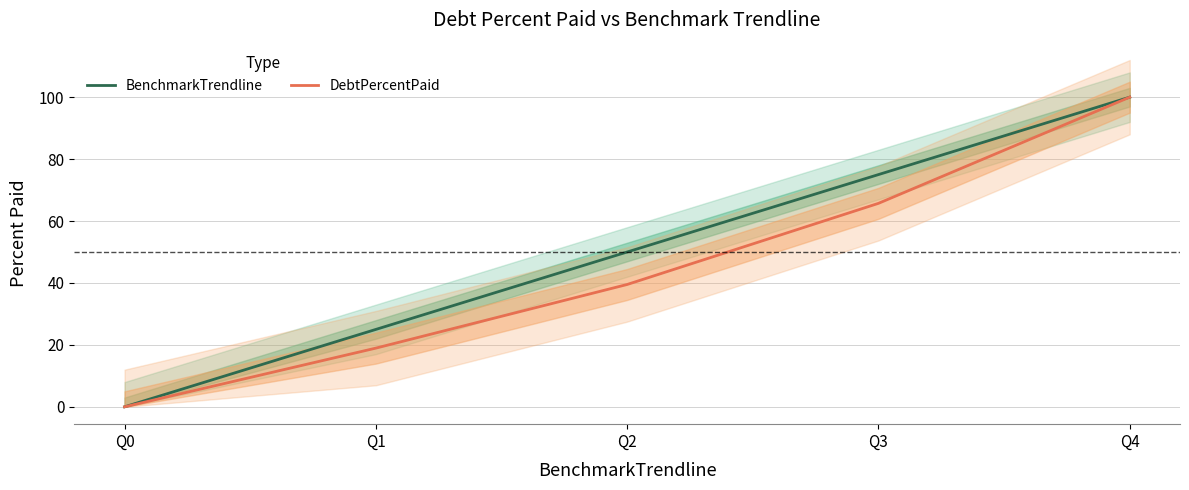

What is the maximum value for DebtPercentPaid?

100.0